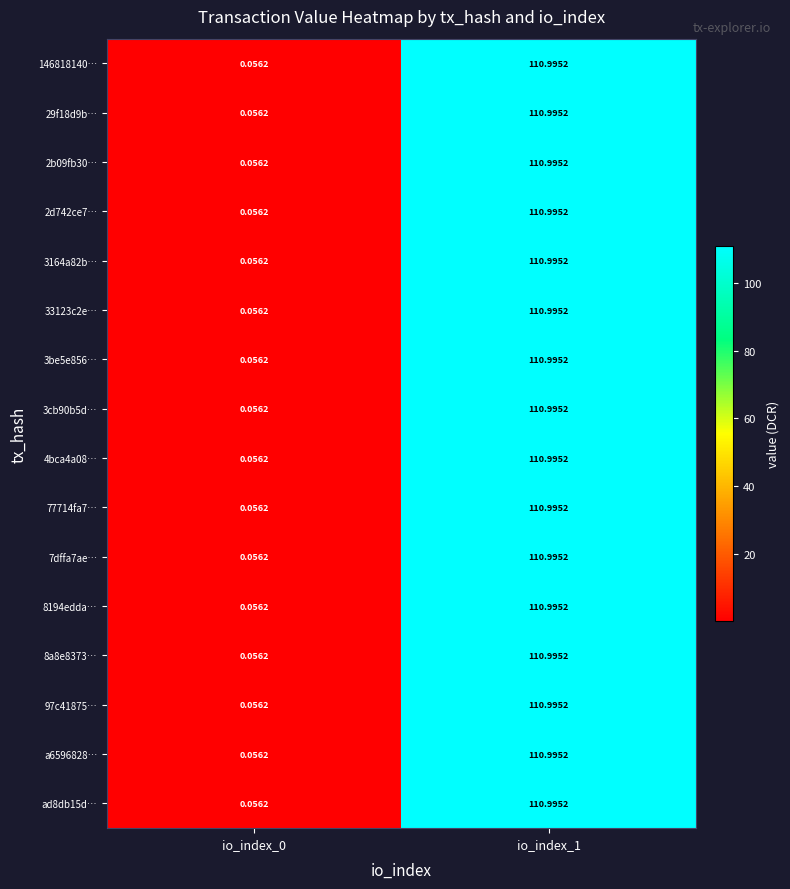

Is the value of 146818140… at io_index_0 greater than the value of ad8db15d… at io_index_1?

No